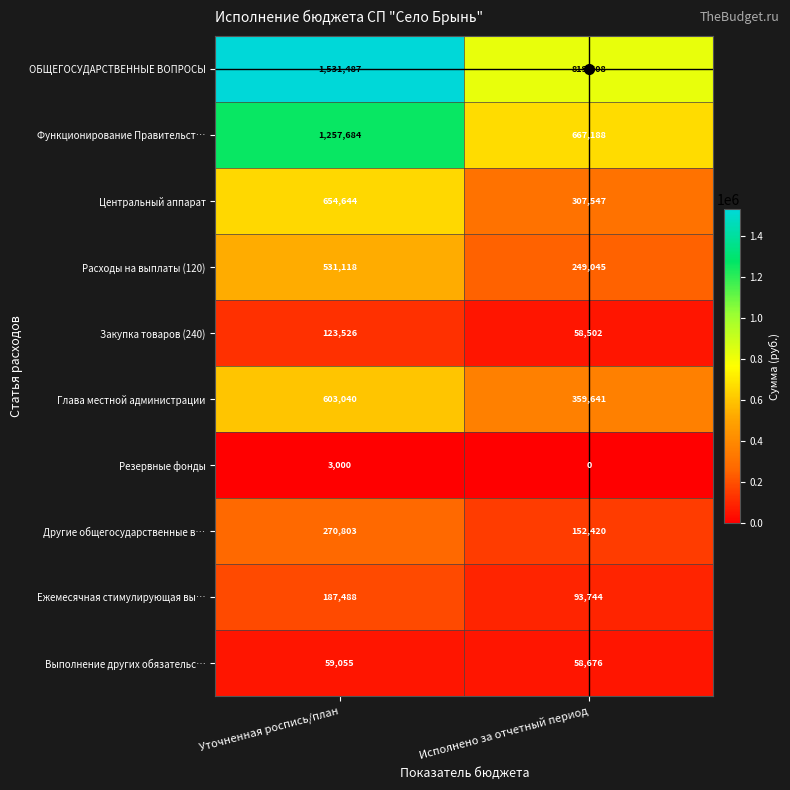

True or false: Закупка товаров (240) has a value of 123526 at Уточненная роспись/план.

True